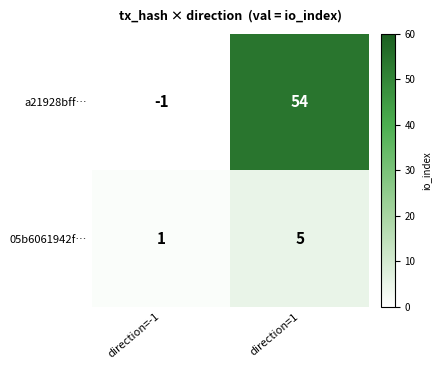

Count the number of data series in this chart.

2